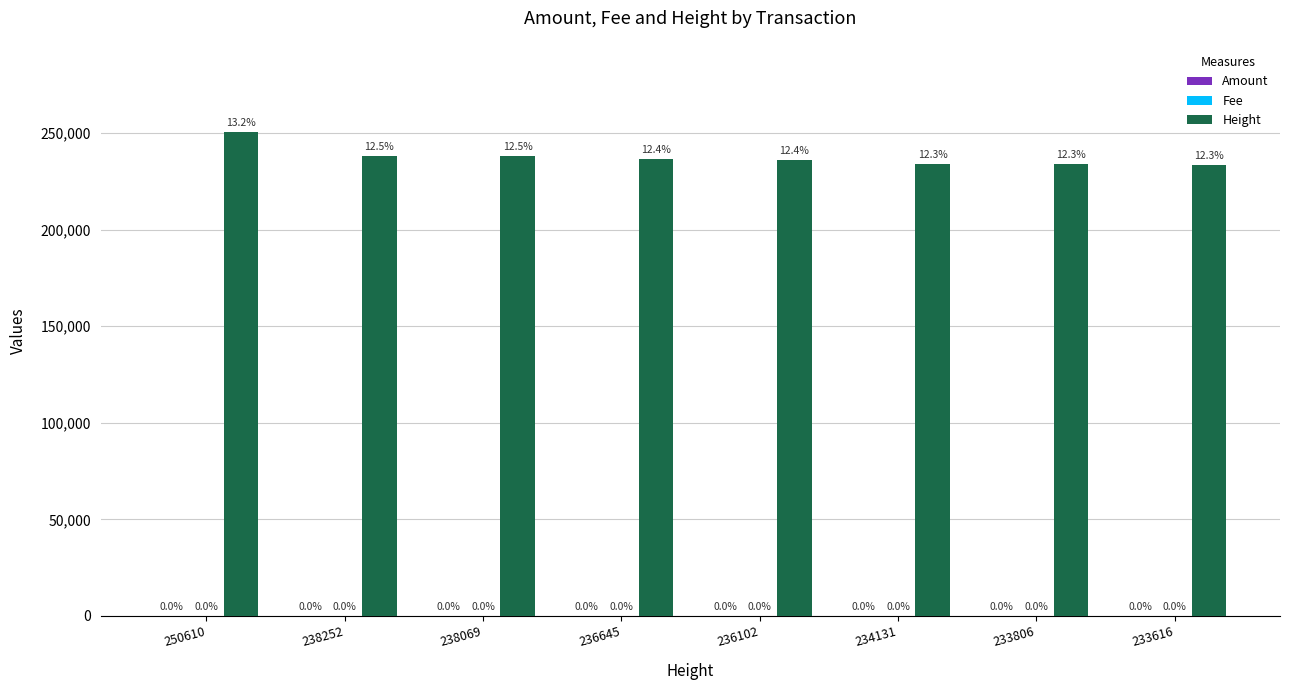

Reading left to right, what are all the values shown in this chart?

Amount: 34	5	5	5	5	5	5	5
Fee: 1	1	1	1	1	1	1	1
Height: 250610	238252	238069	236645	236102	234131	233806	233616